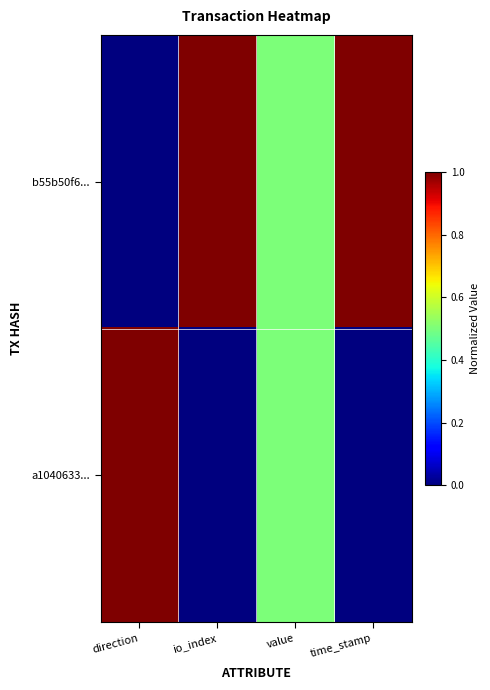

Which series changed the most between direction and value?

b55b50f6...